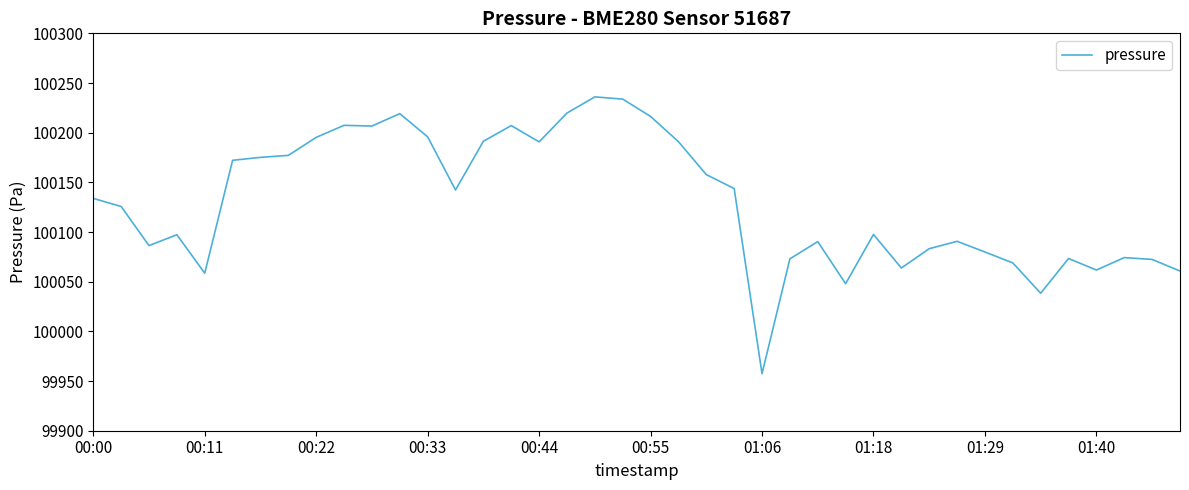

What is the difference between the maximum and minimum values?

278.6